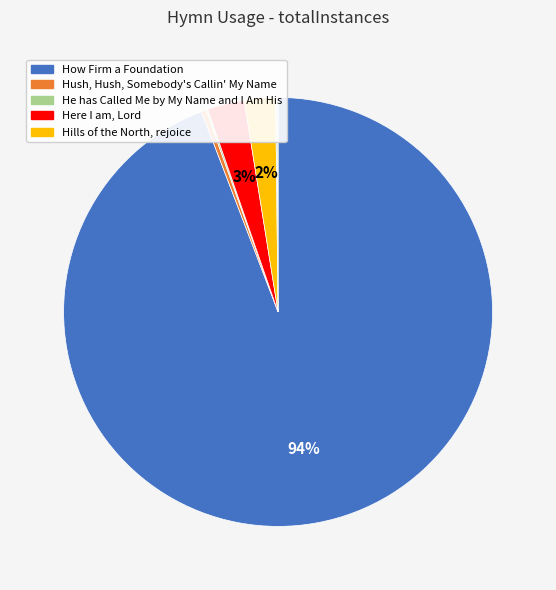

Does any single category account for the majority?

Yes